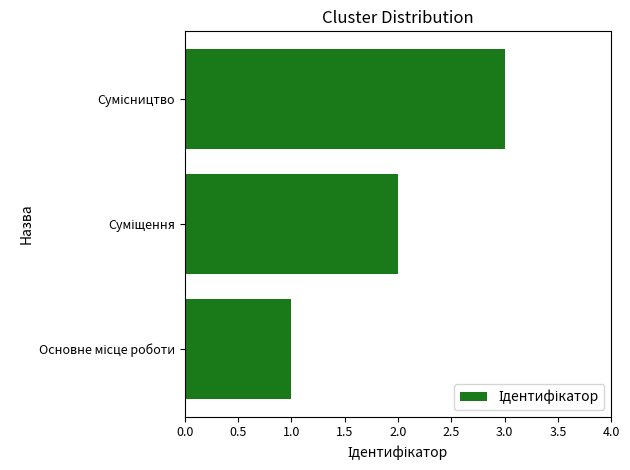

What is the maximum value shown in the chart?

3